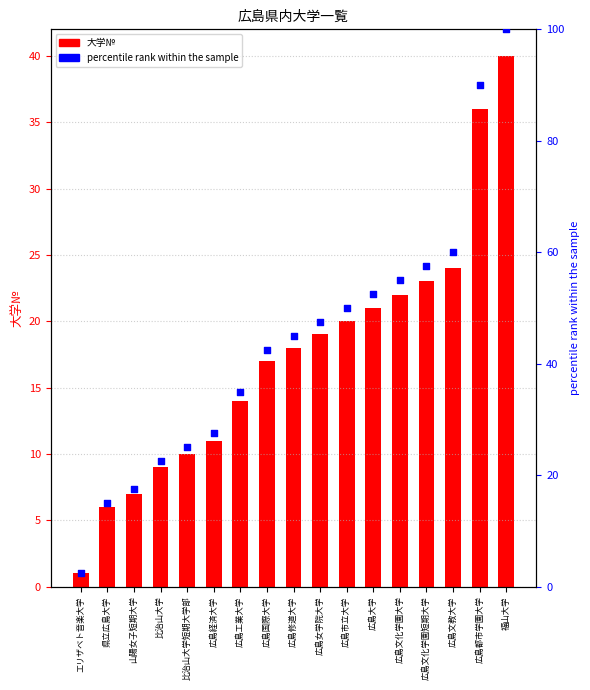

At how many categories does at least one series exceed 42?

10